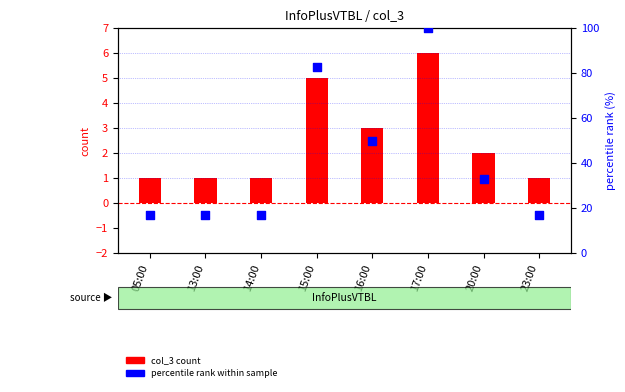

Which series contains the lowest Y value?

col_3 count